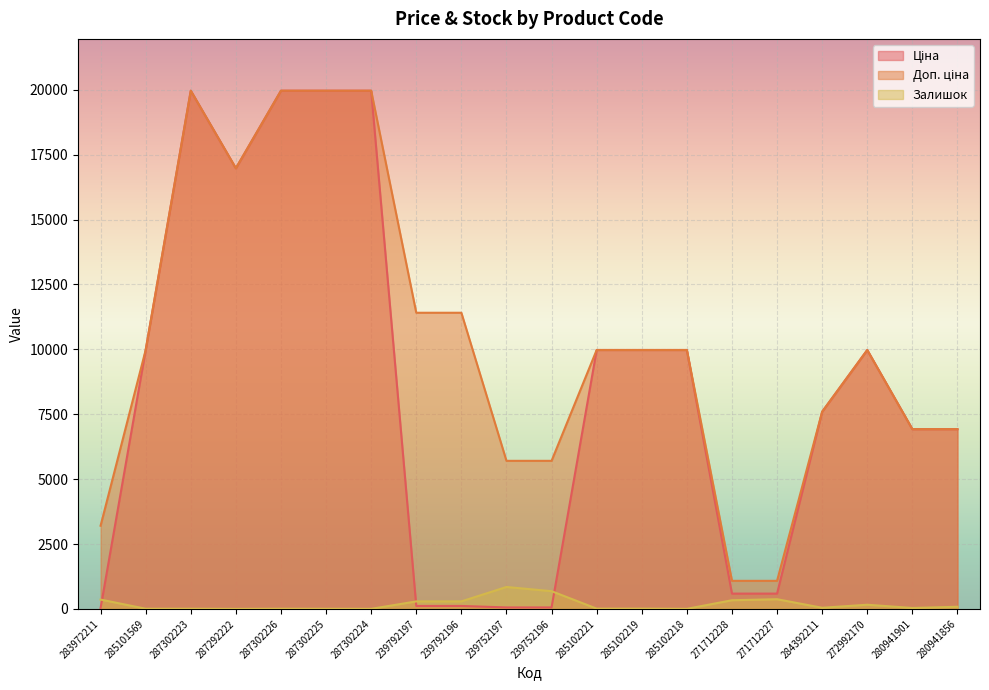

True or false: Доп. ціна has a value of 16976.3 at 287292222.

True